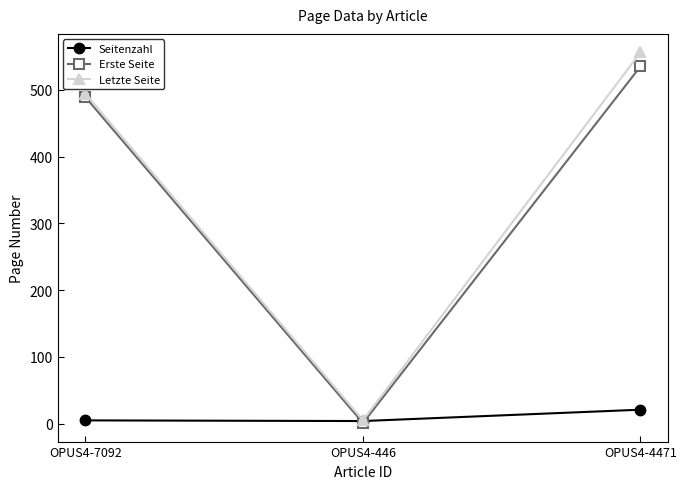

What is the highest value of the Erste Seite series?

535